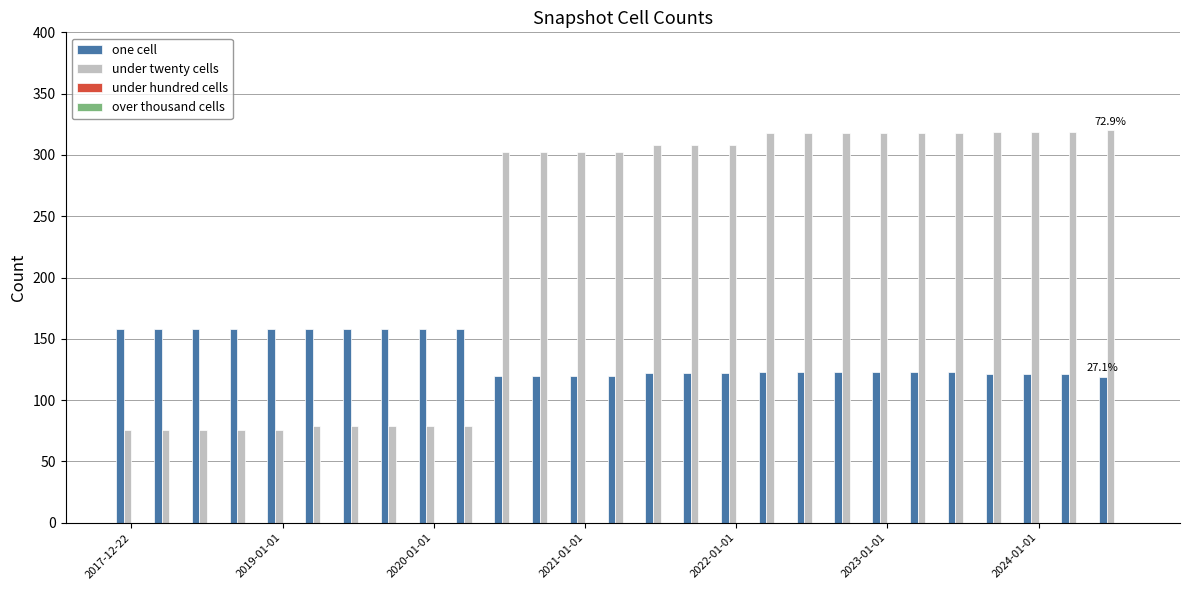

Which series has the widest spread of values?

under twenty cells